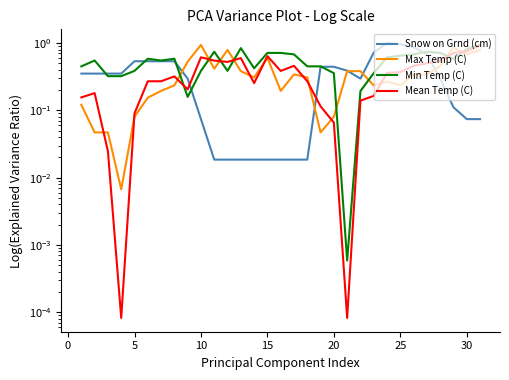

What is the value of the Max Temp (C) point at the 6th from the left?

0.2